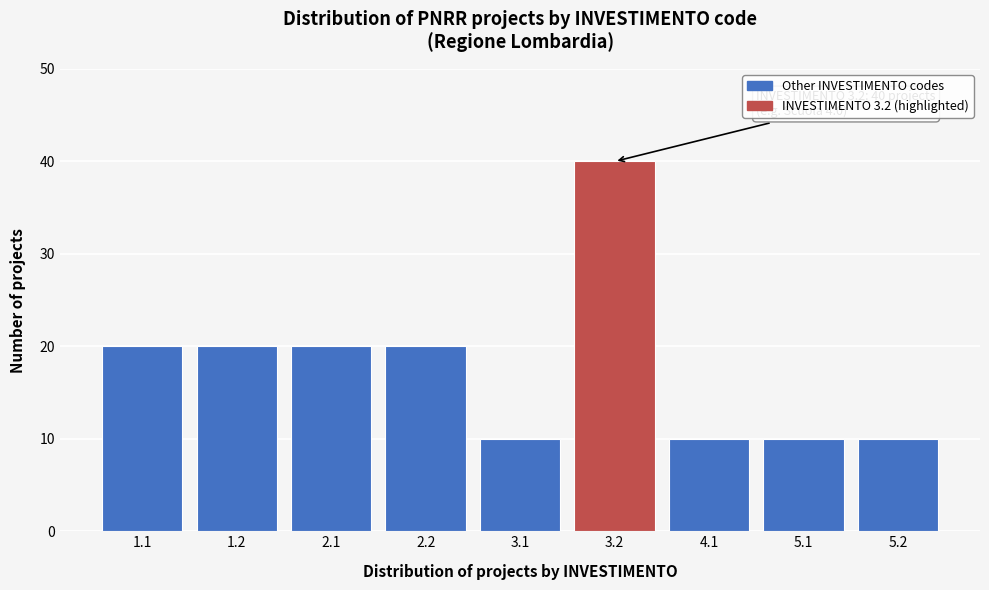

Reading right to left, transcribe all the data shown in this chart.

10	10	10	40	10	20	20	20	20